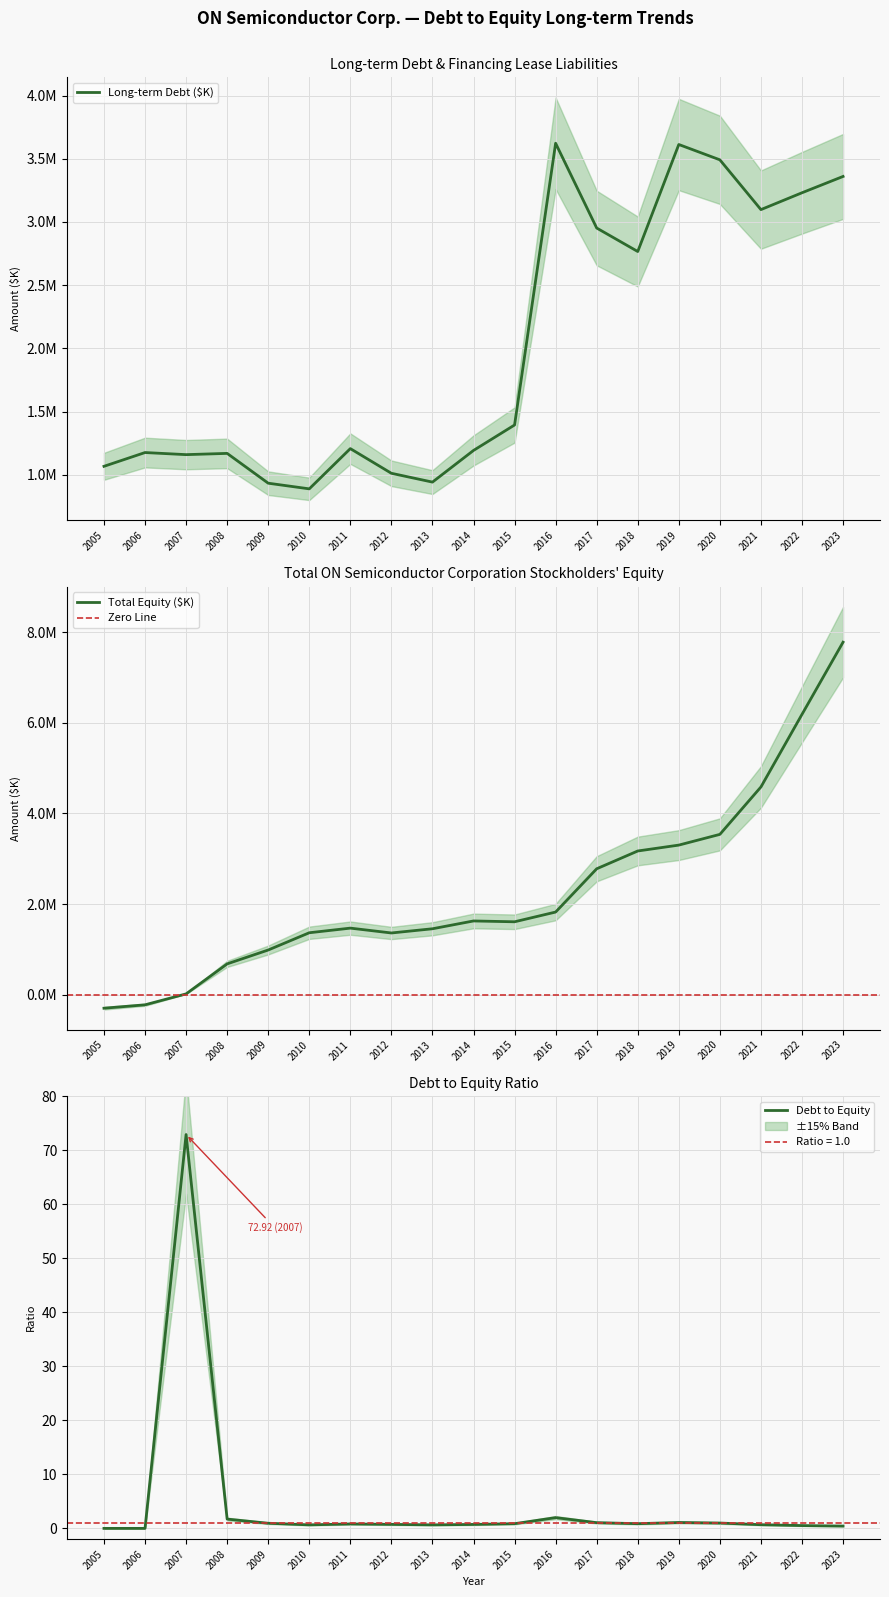

What is the total value across all series at 2009?

1918500.9